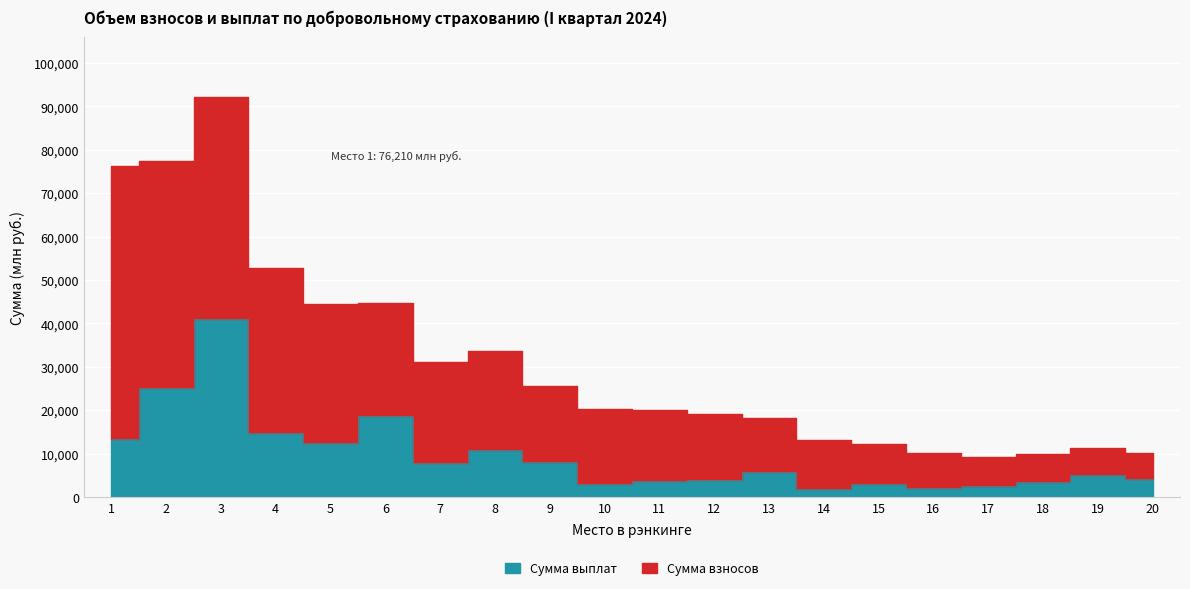

What is the change in value from 11 to 20?

+393.3